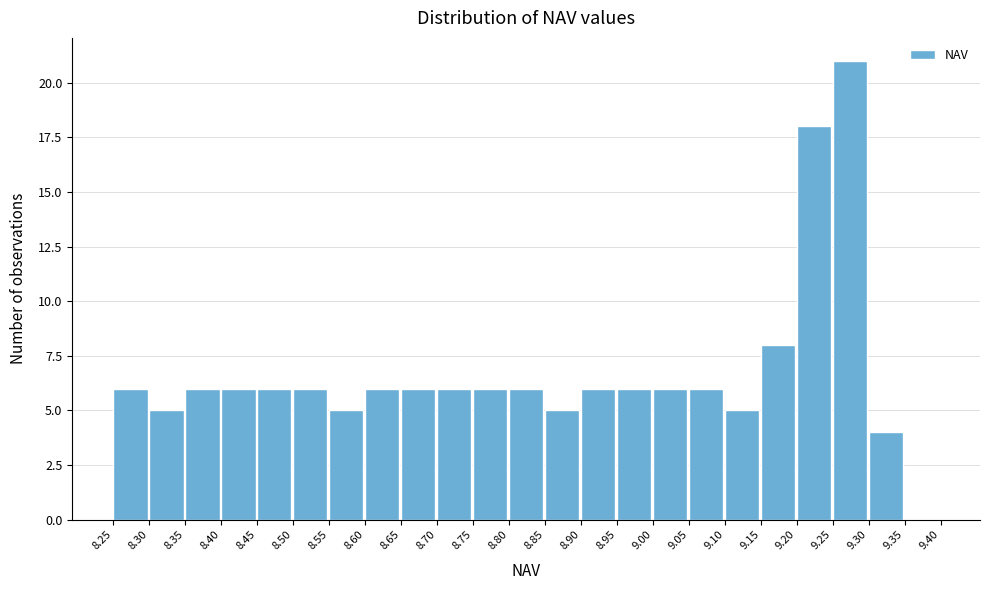

What is the height of the bar covering 9.20 to 9.25 on the x-axis? The values are not printed on the chart, so give them approximately, as read against the axis.

18